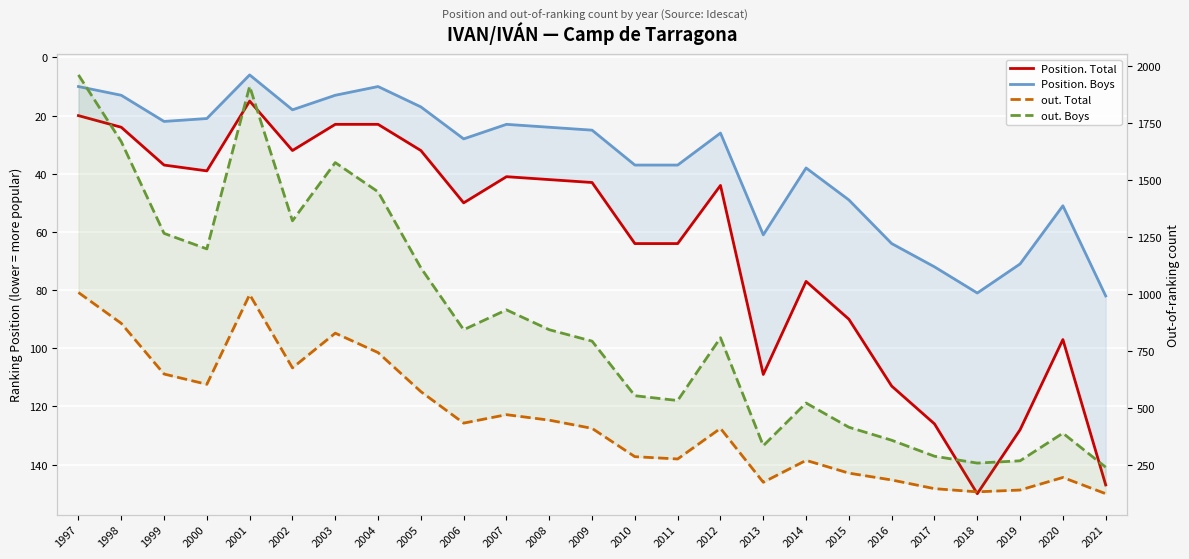

Reading left to right, what are all the values shown in this chart?

Position. Total: 20	24	37	39	15	32	23	23	32	50	41	42	43	64	64	44	109	77	90	113	126	150	128	97	147
Position. Boys: 10	13	22	21	6	18	13	10	17	28	23	24	25	37	37	26	61	38	49	64	72	81	71	51	82
out. Total: 1007	872	650	605	998	677	829	744	573	435	472	448	412	288	278	412	176	272	216	186	148	134	142	197	126
out. Boys: 1960	1668	1266	1198	1910	1321	1576	1448	1115	844	931	844	794	555	534	809	336	523	417	360	290	260	270	391	242